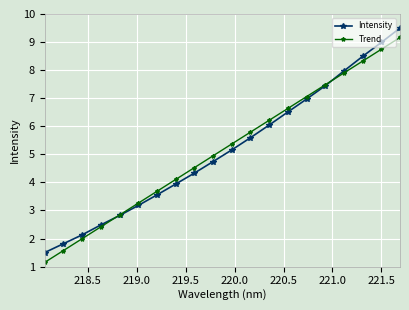

What are all the series names shown in the legend?

Intensity, Trend